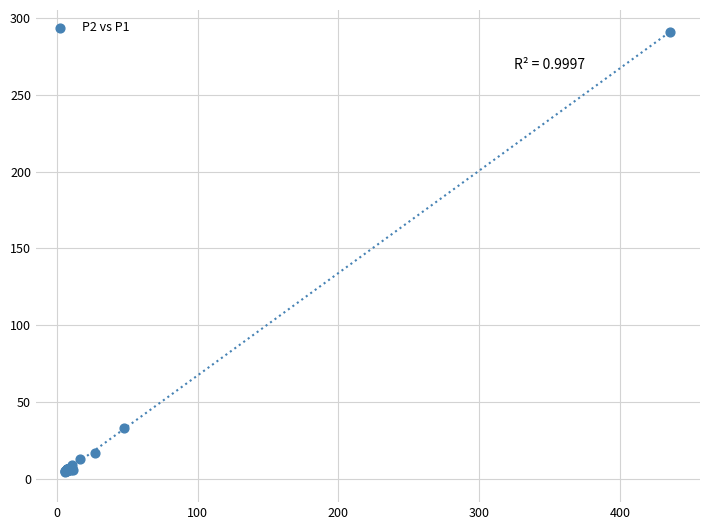

What Y value in the scatter plot is closest to 147?

33.4